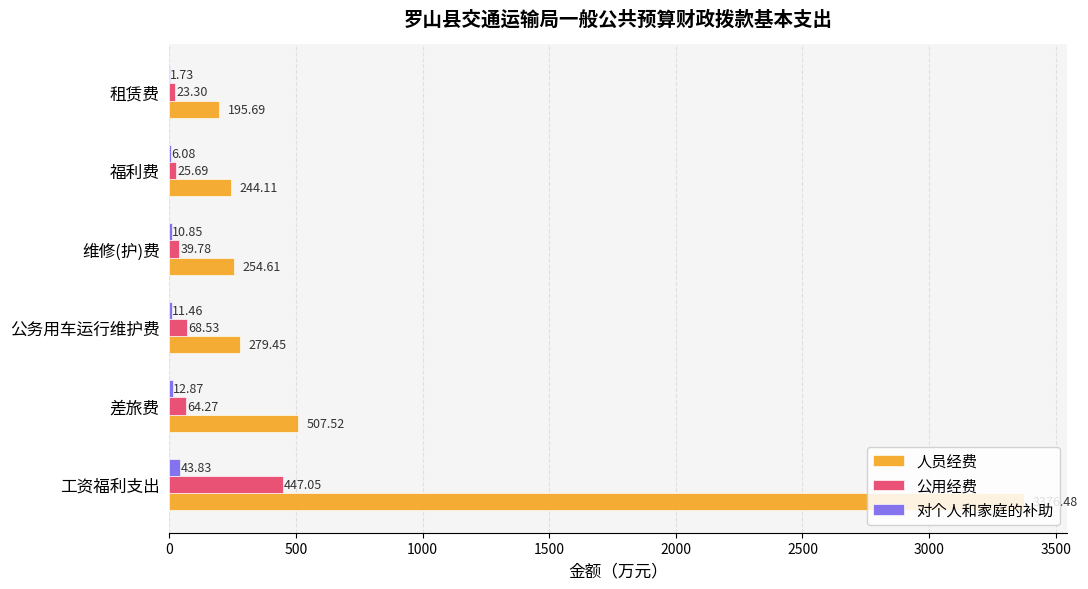

Which category has the highest value in the 对个人和家庭的补助 series?

工资福利支出